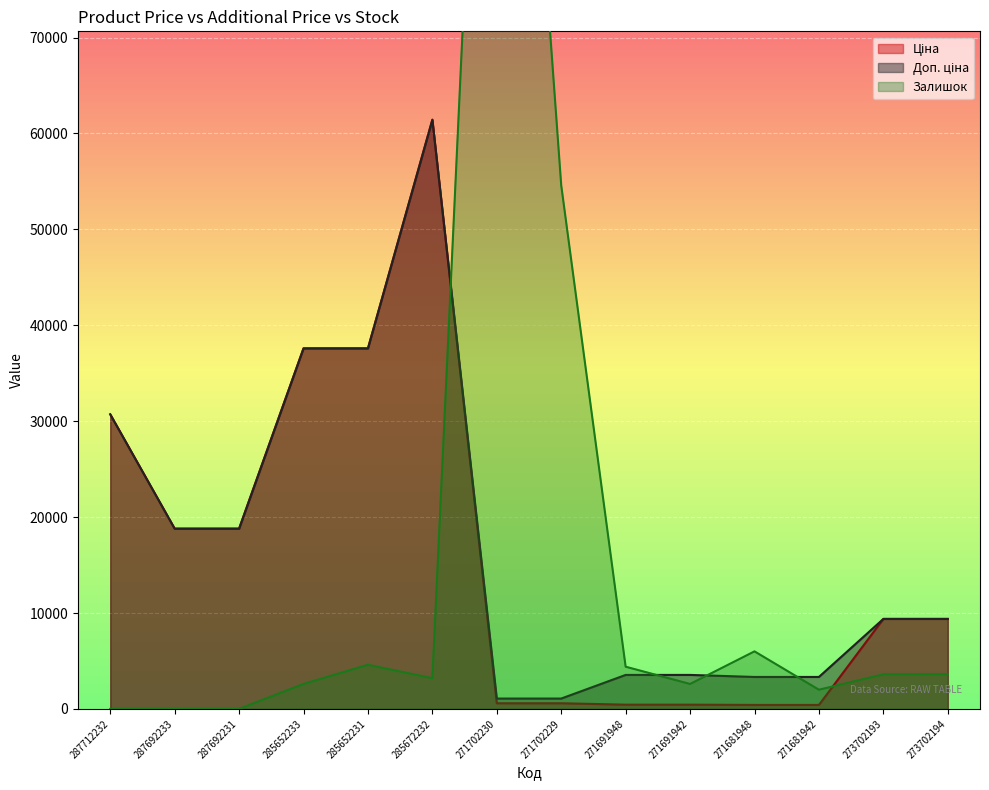

The Доп. ціна series shows 18796.8 at 287692231. True or false?

True